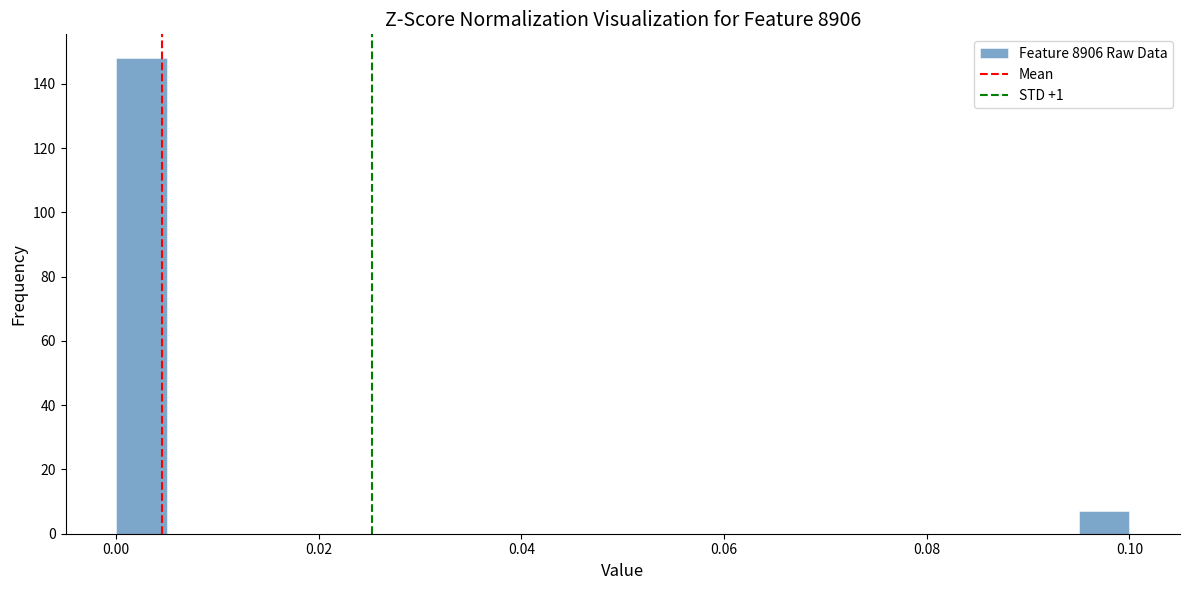

Read against the x-axis, roughly where is the centre of the tallest bar?

0.002